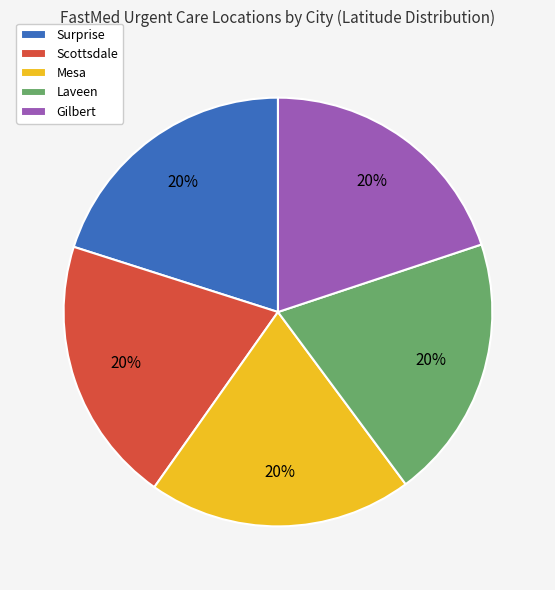

Does Surprise account for over 50% of the chart?

No